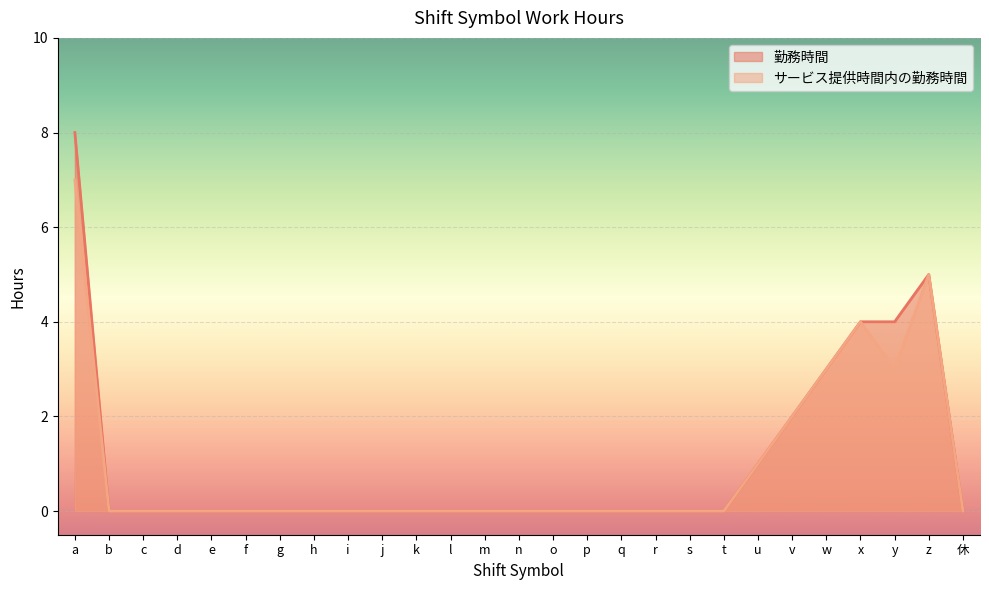

True or false: 勤務時間 has more than 2 points higher than both neighbors.

False